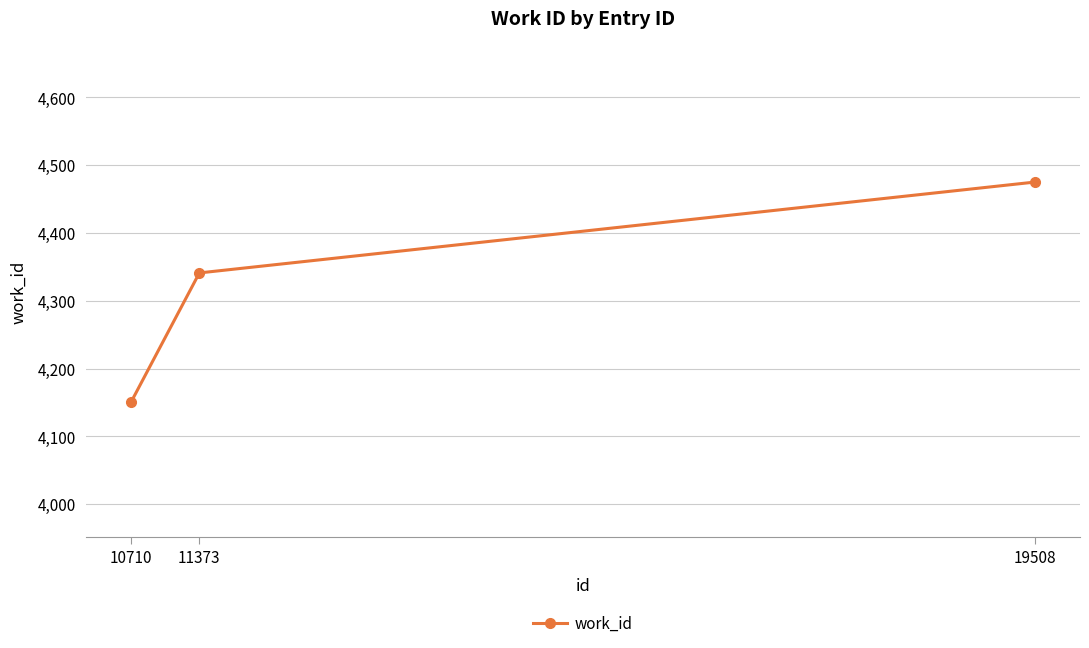

How many values are below 4341?

1